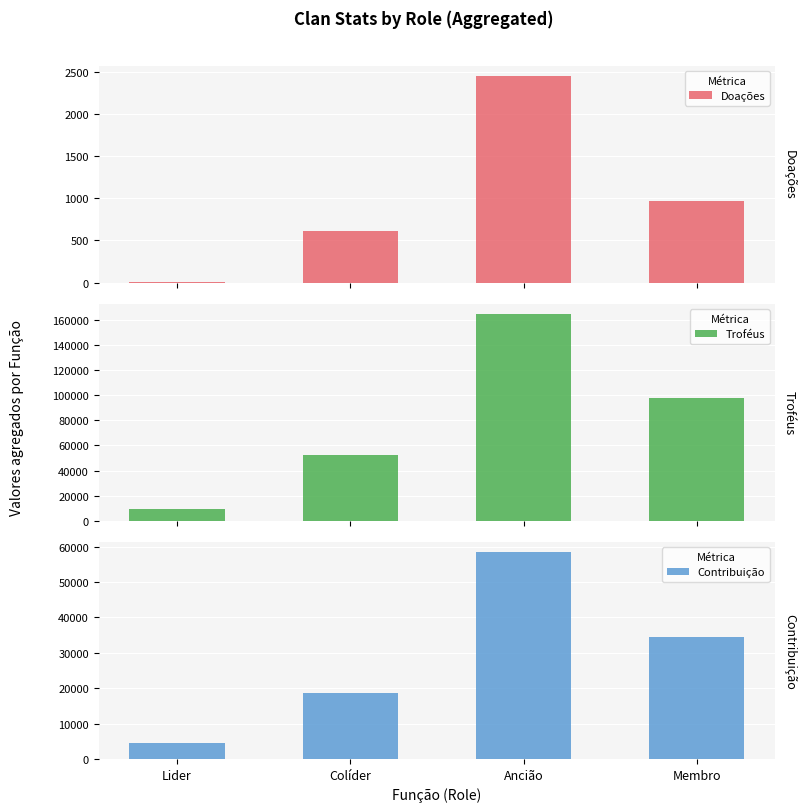

Between Lider and Membro, which series saw the biggest shift?

Troféus